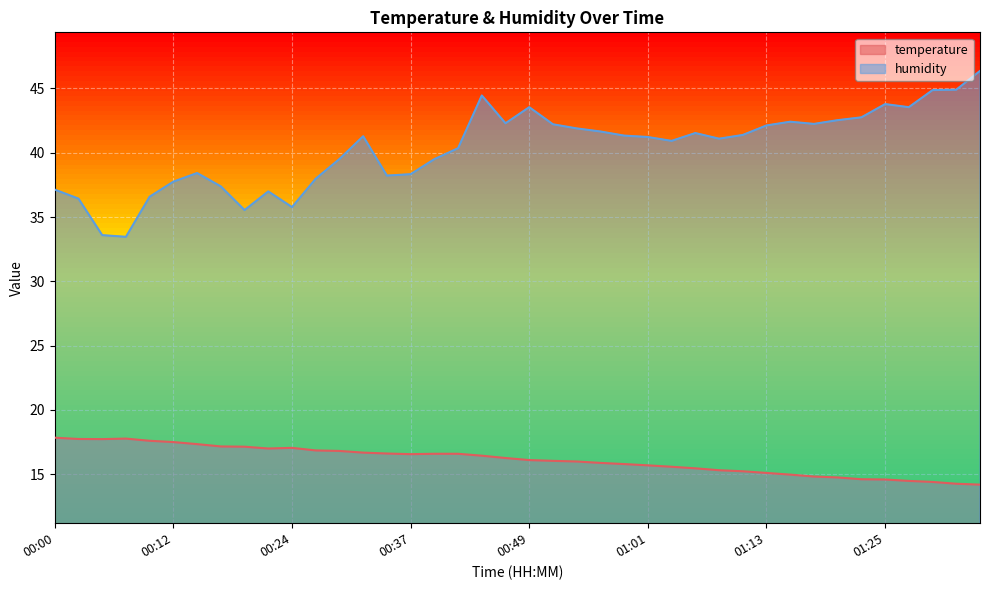

What is the total value across all series at 00:07?

51.2